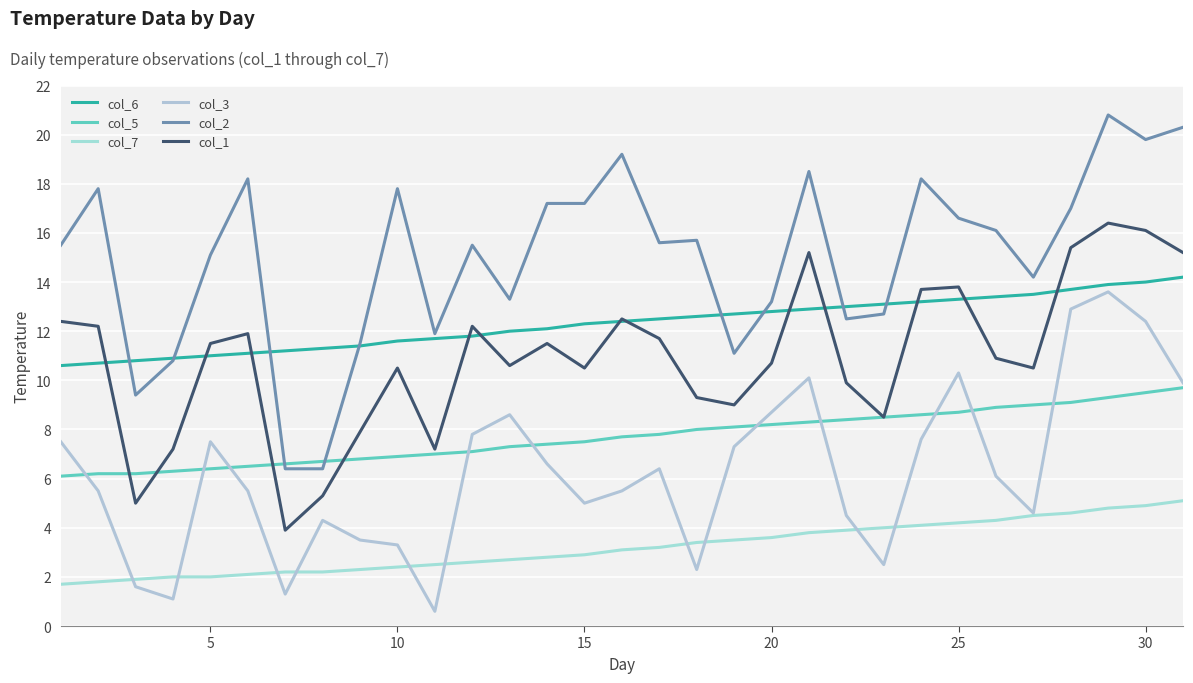

How many lines are shown in the chart?

6